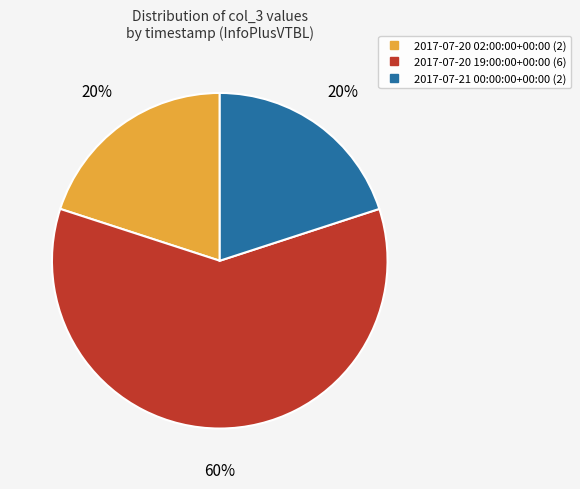

Combined, do 2017-07-20 02:00:00+00:00 and 2017-07-21 00:00:00+00:00 account for over 50%?

No